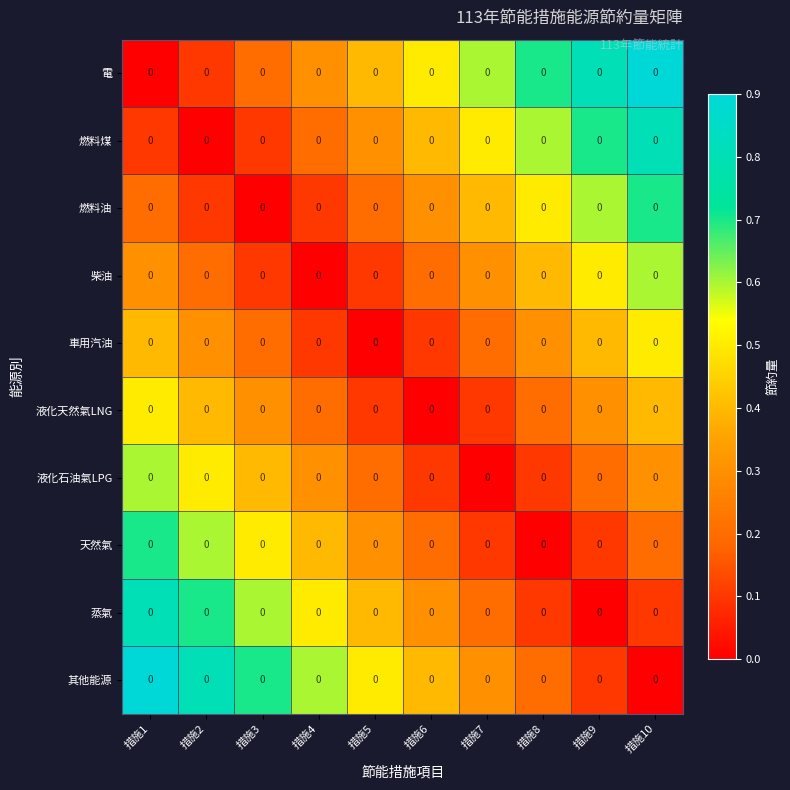

What is the sum of all 電 values?

4.5